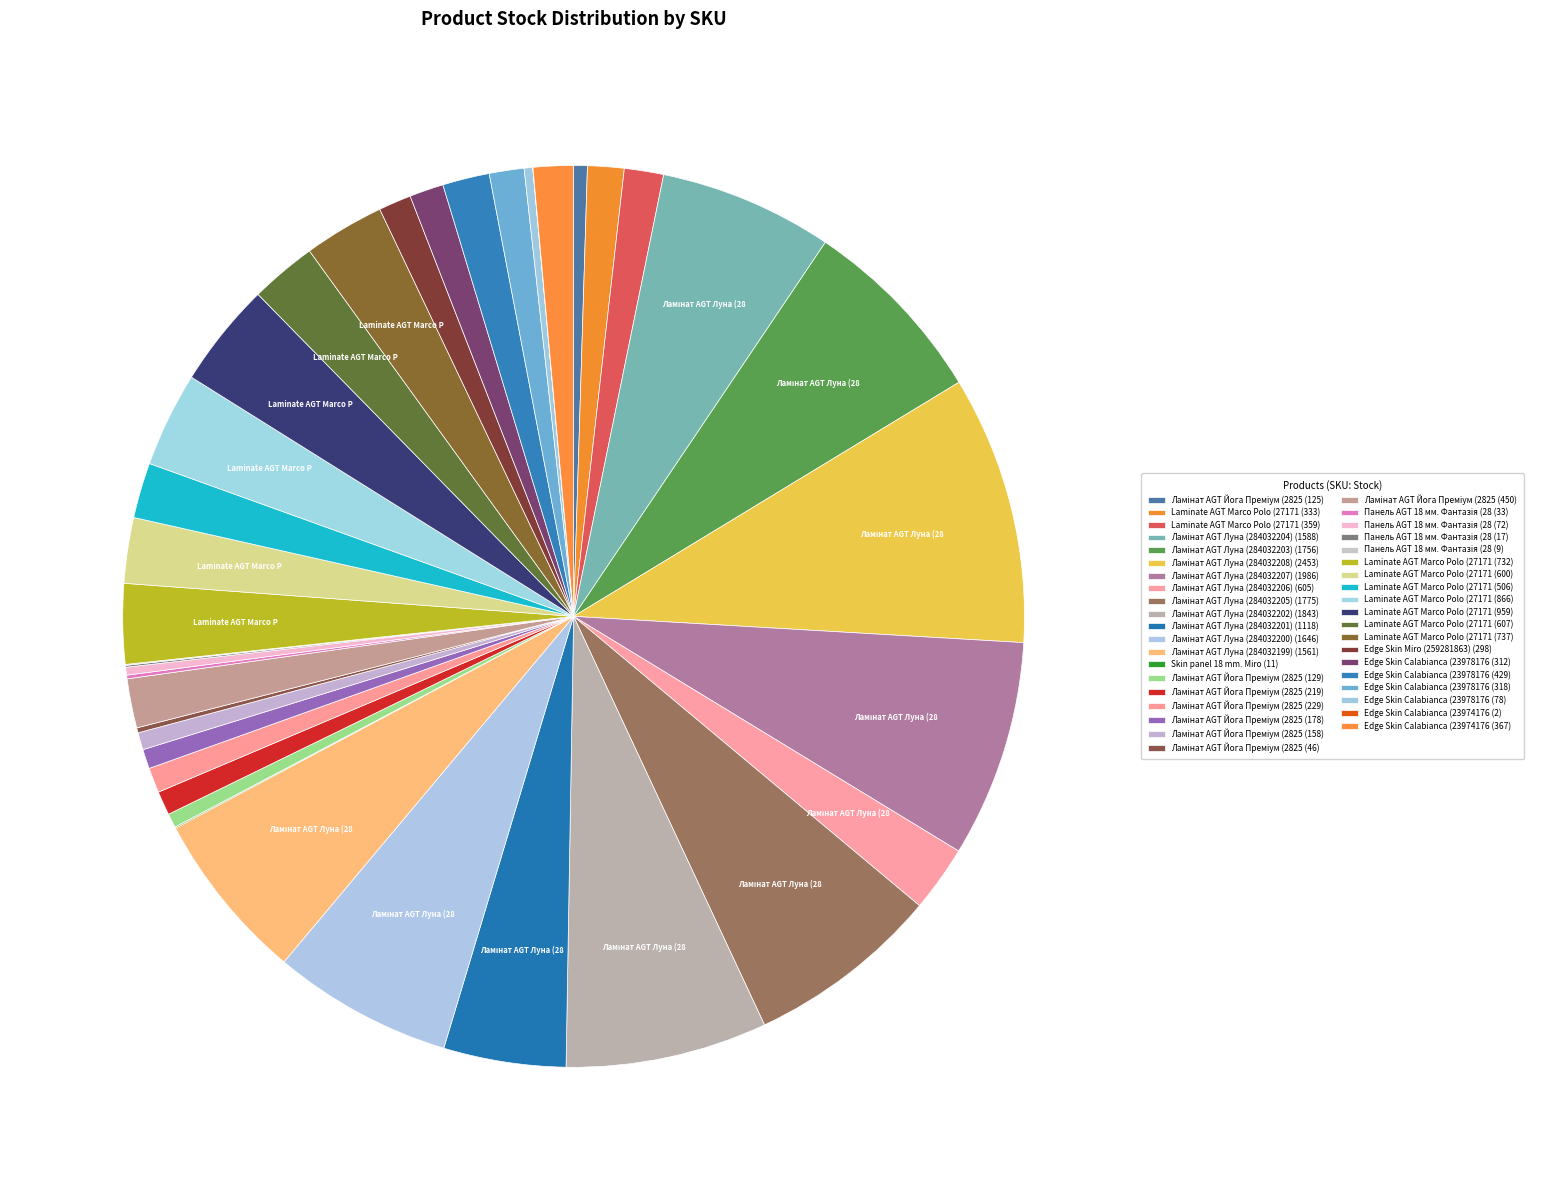

Which category has the biggest portion of the pie?

Ламінат AGT Луна (284032208)